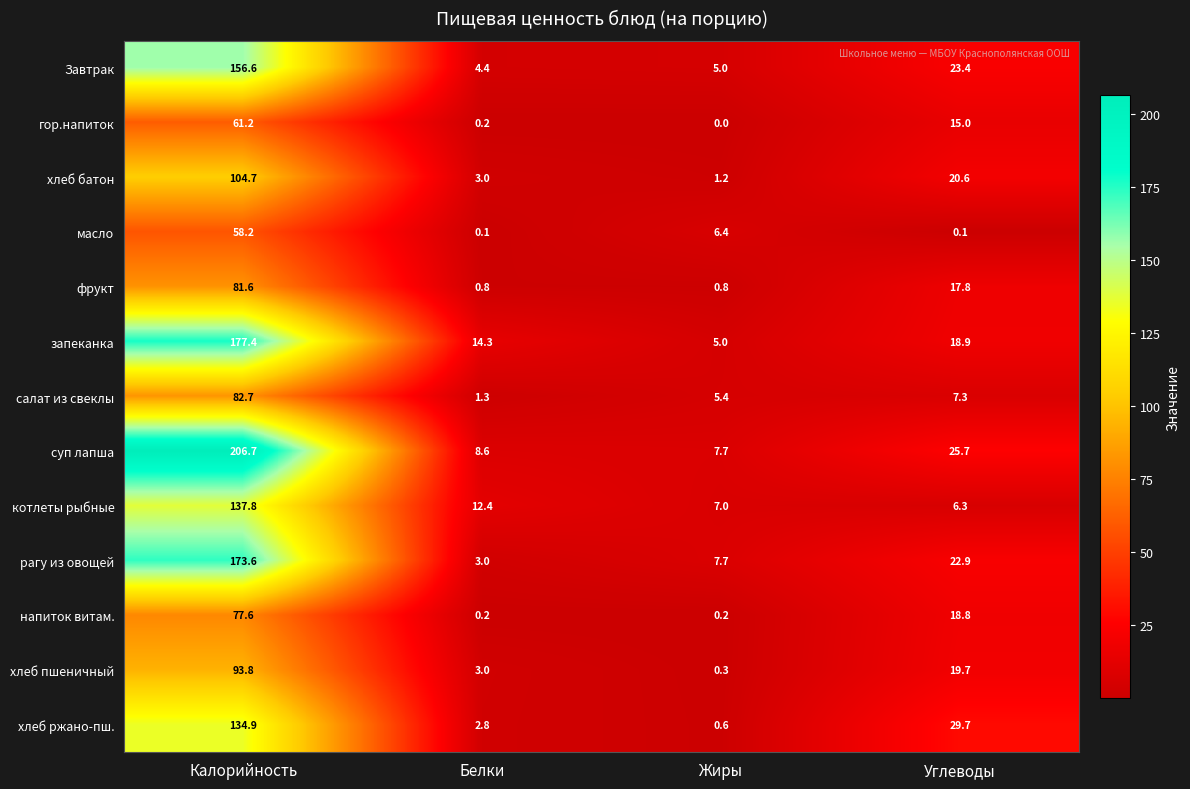

At which label does салат из свеклы reach its peak?

Калорийность